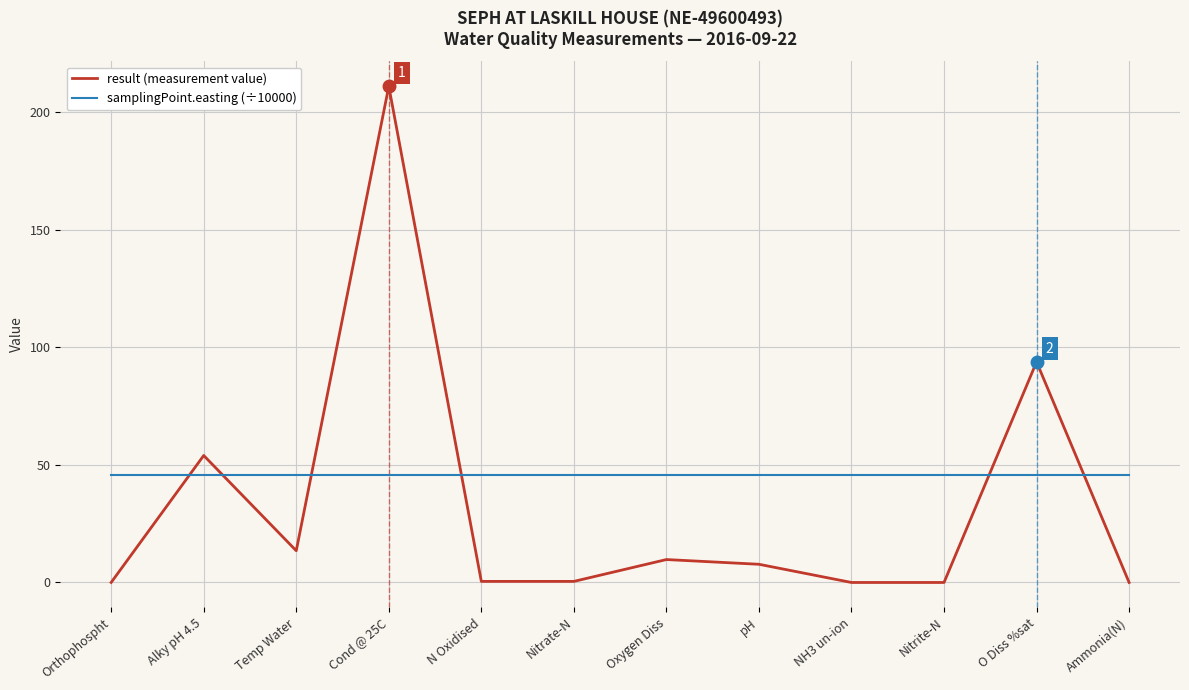

What is the spread (max minus min) of values at Nitrite-N?

45.6